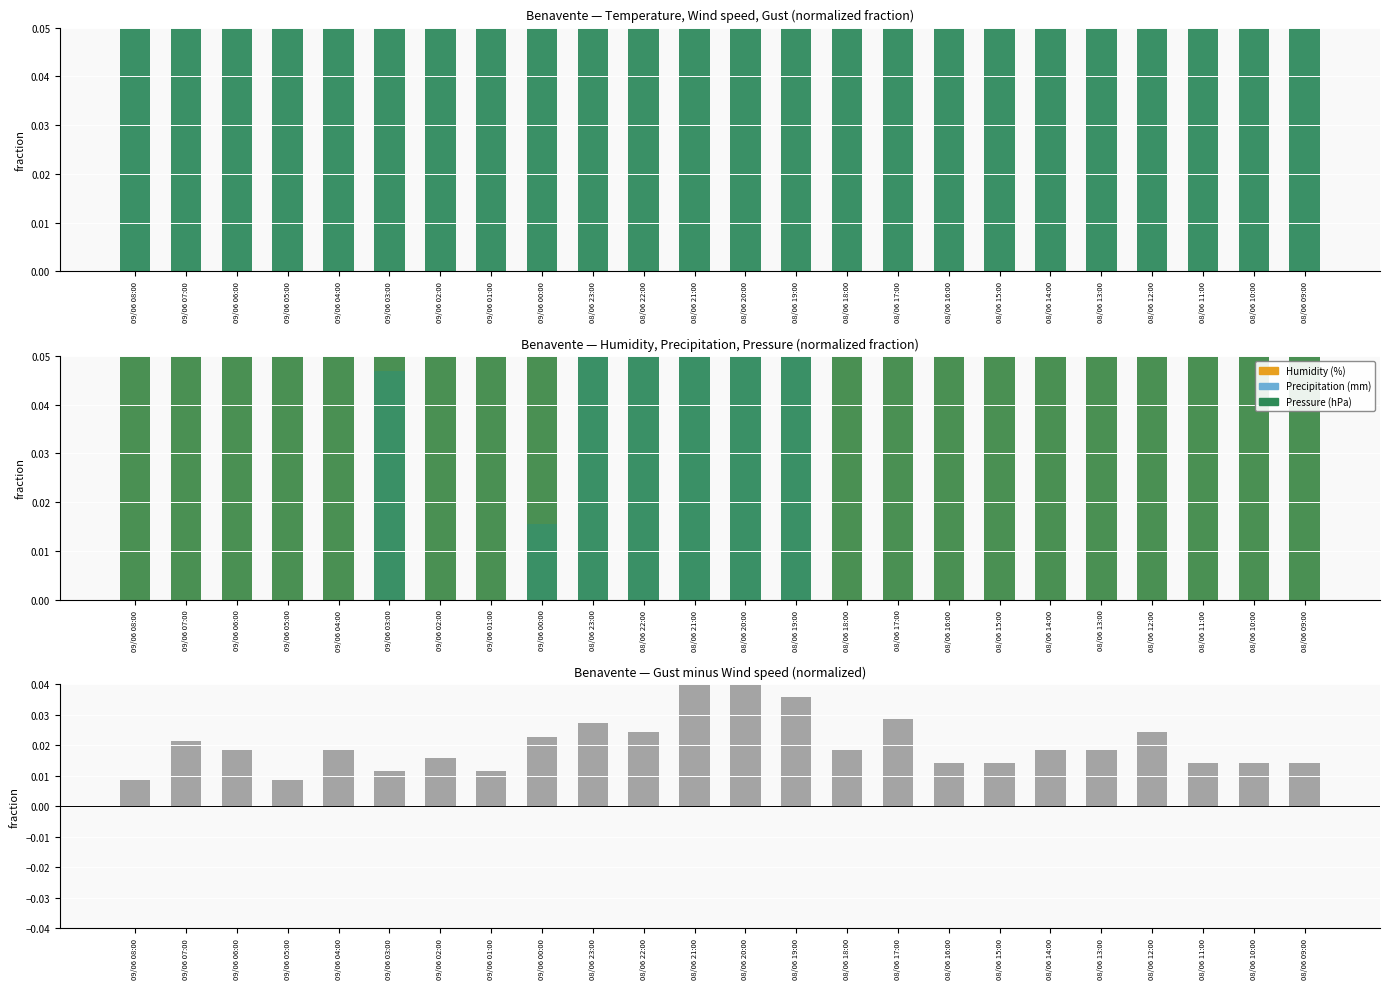

Which series has the largest range (max minus min)?

Precipitation (mm)